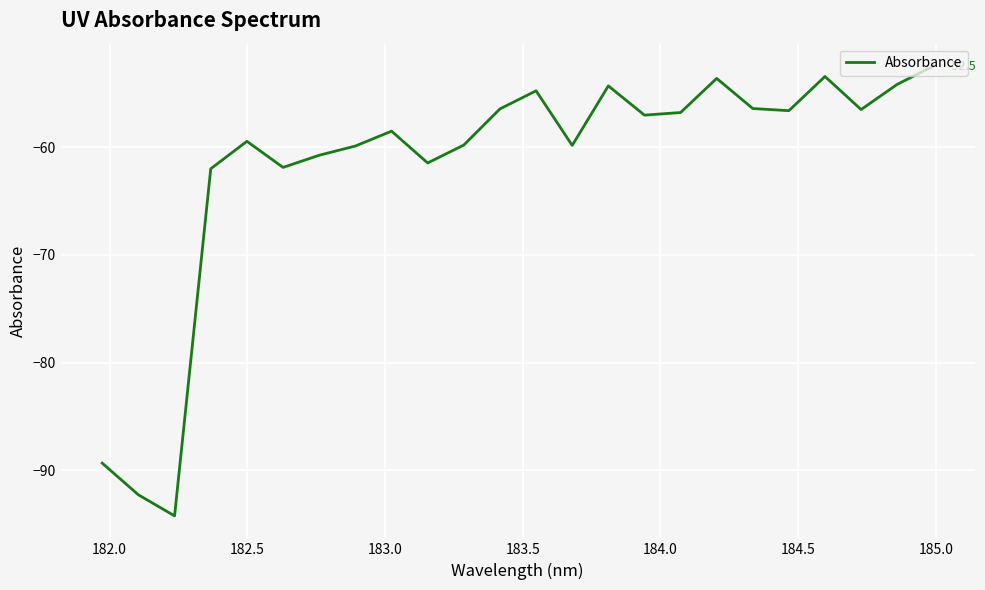

What is the difference between the maximum and minimum values?

41.8